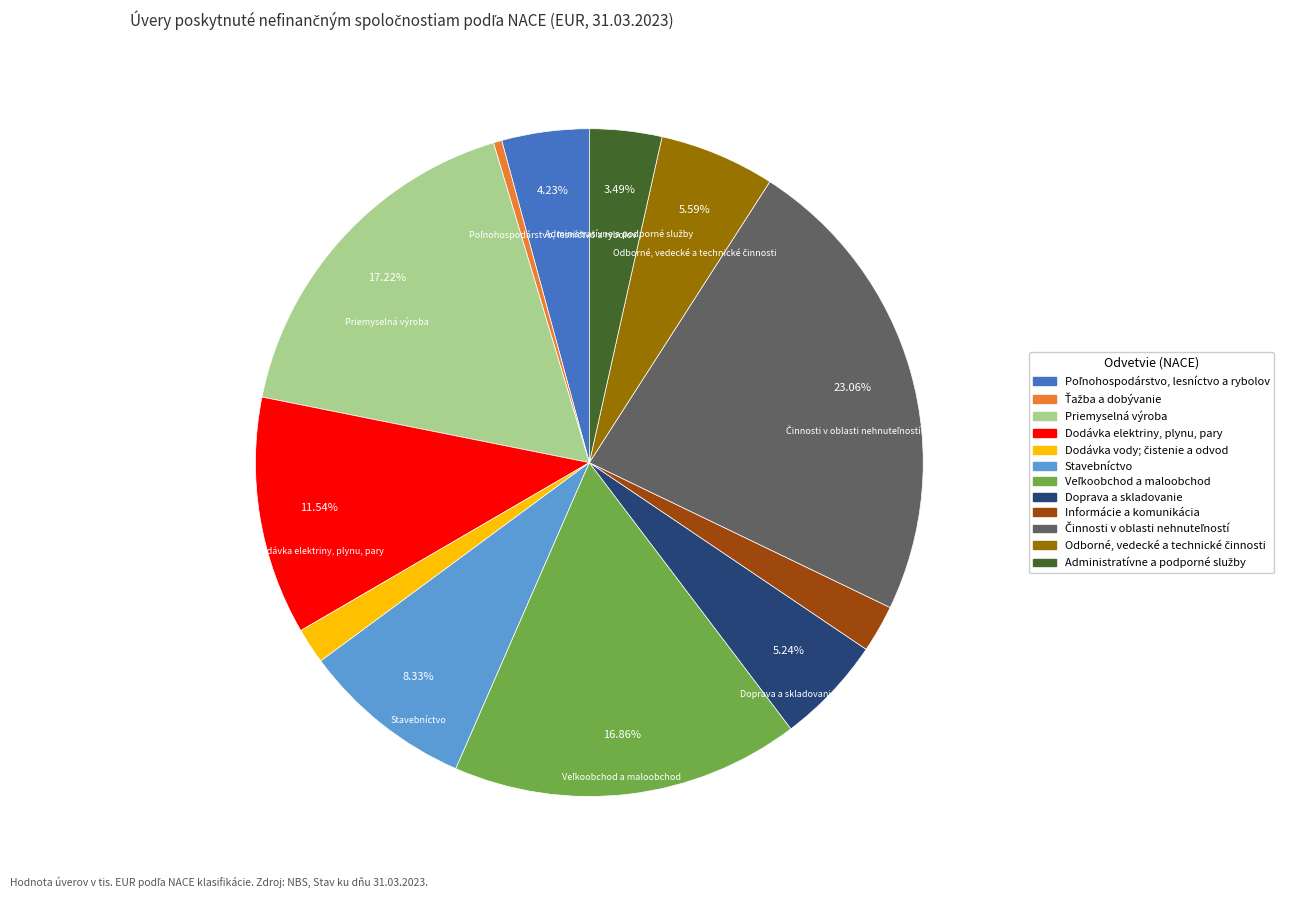

Do Stavebníctvo and Informácie a komunikácia together represent more than half of the pie?

No